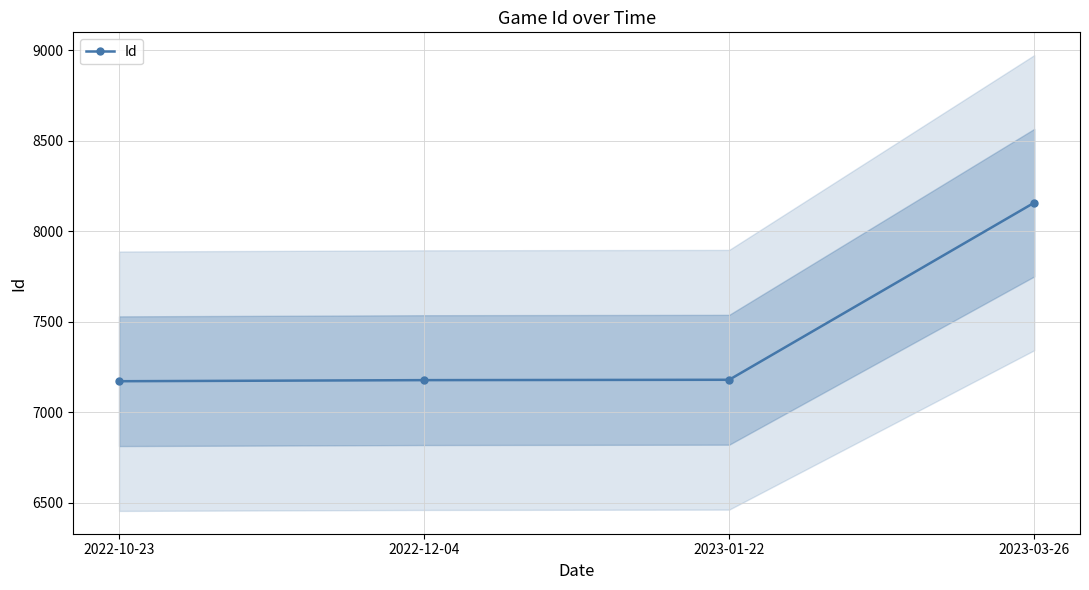

List the labels in order of value, smallest first.

2022-10-23, 2022-12-04, 2023-01-22, 2023-03-26